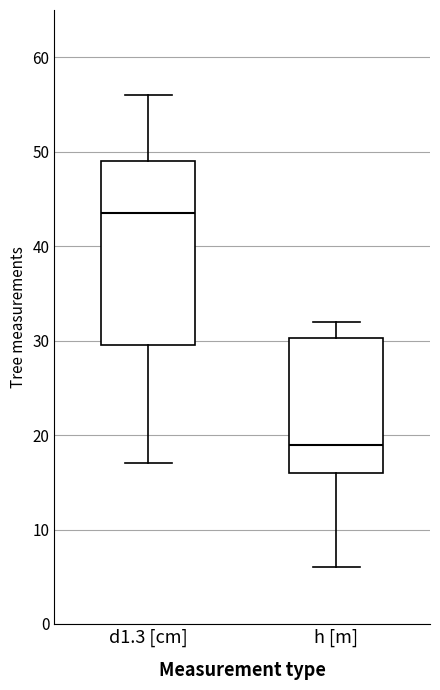

Comparing the boxes themselves (not the whiskers), which one is the tallest?

d1.3 [cm]